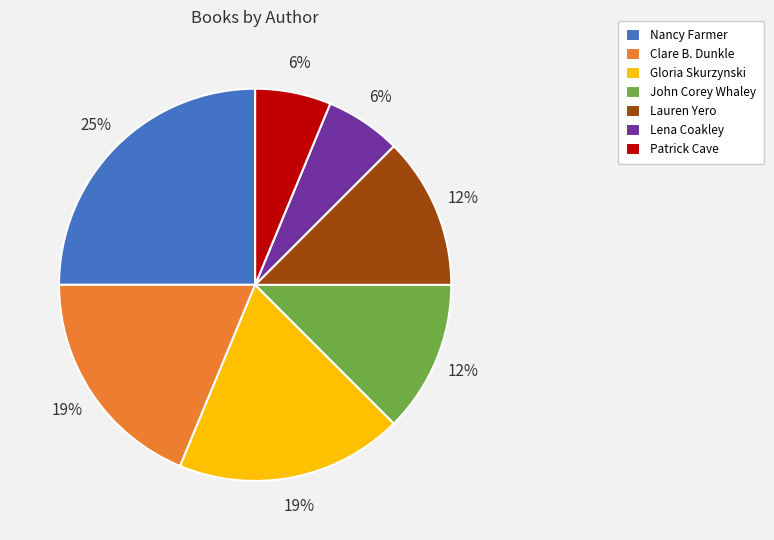

The John Corey Whaley slice represents 23% of the pie. True or false?

False